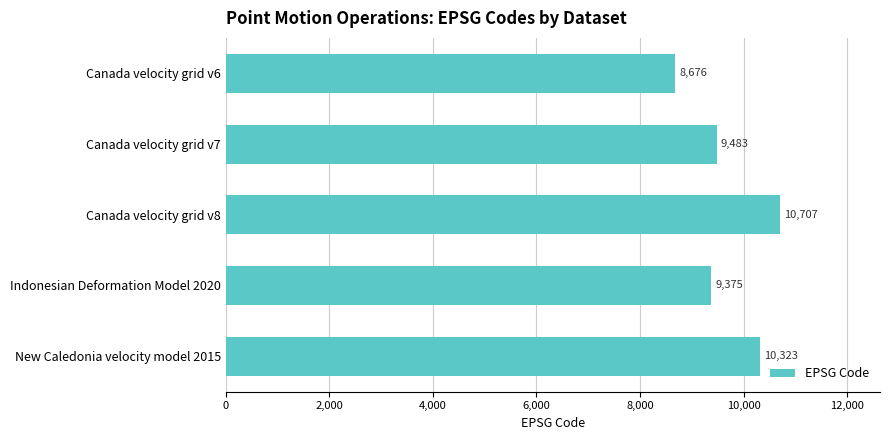

True or false: the data shows 17352 at Canada velocity grid v8.

False